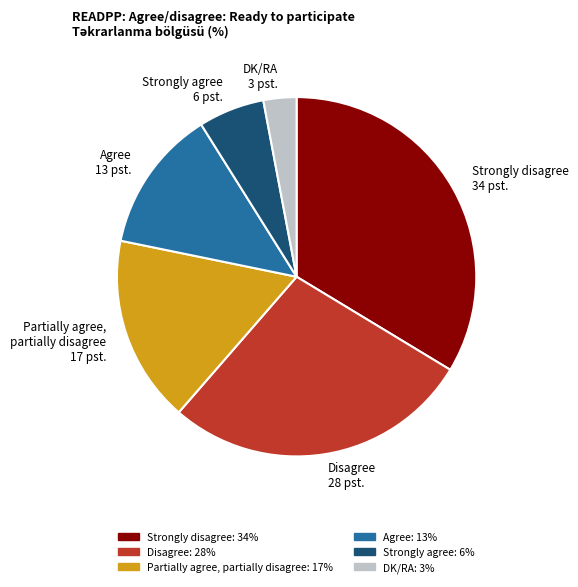

True or false: Strongly agree accounts for 6% of the total.

True